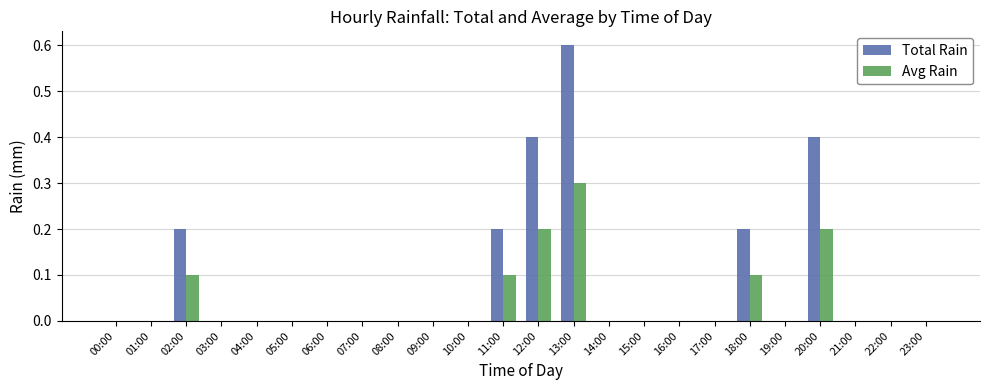

At which label does Avg Rain reach its peak?

13:00